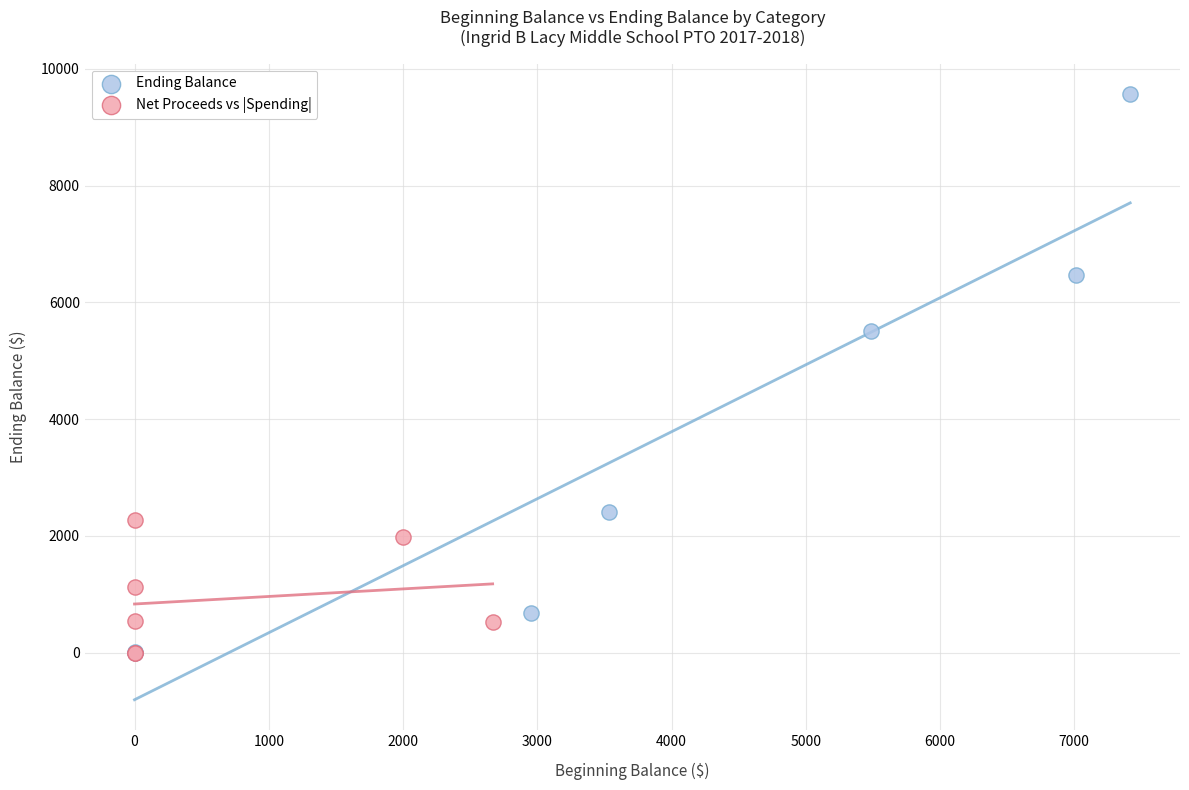

Which series has the largest Y range (max minus min)?

Ending Balance